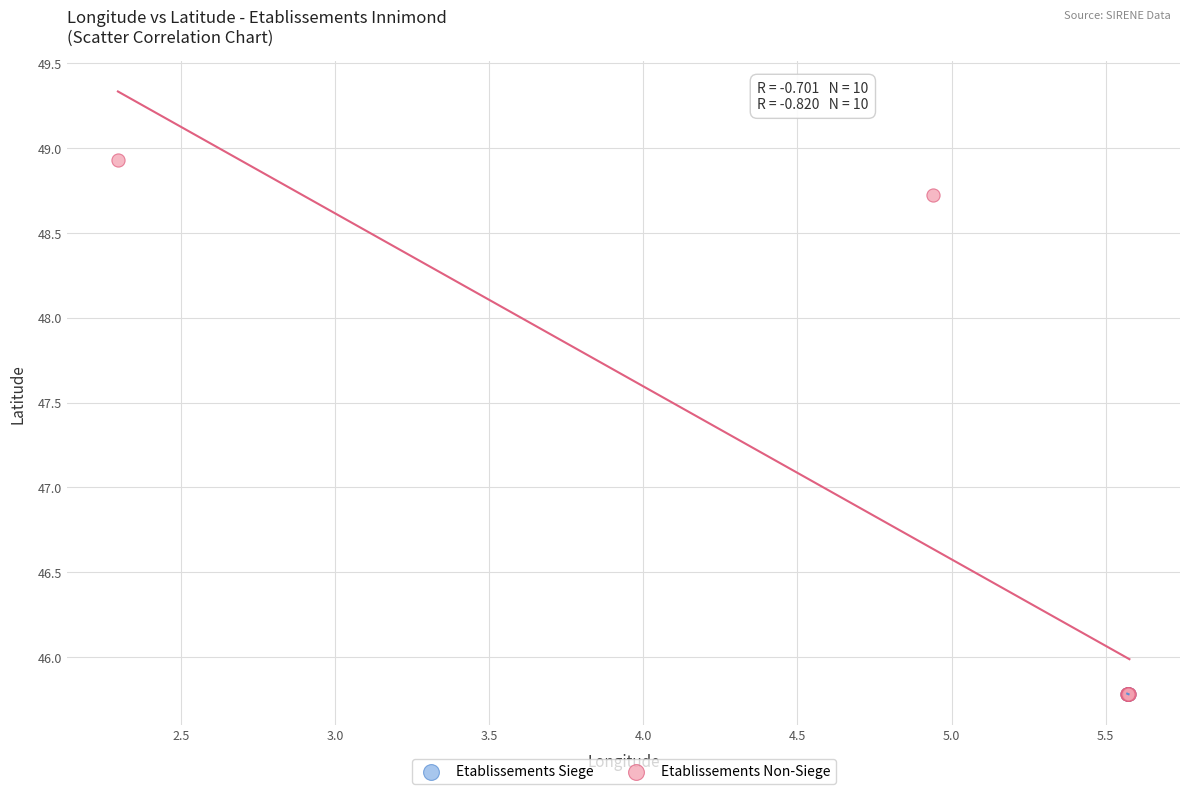

Which series reaches the maximum Y coordinate?

Etablissements Non-Siege